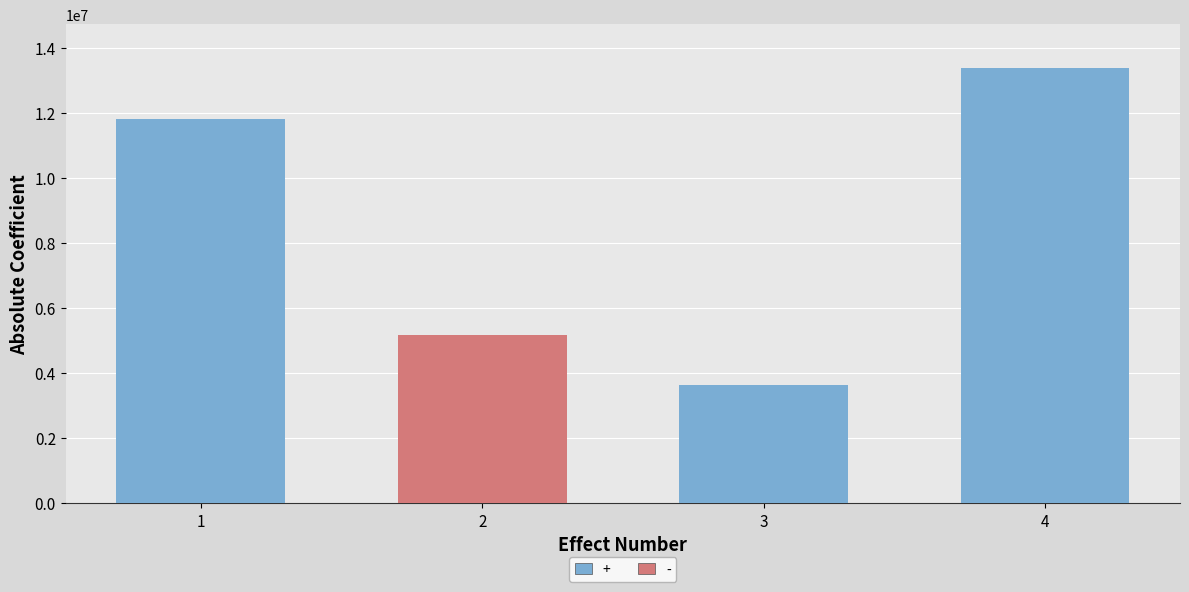

Is it true that the value at 4 is 23657090?

False